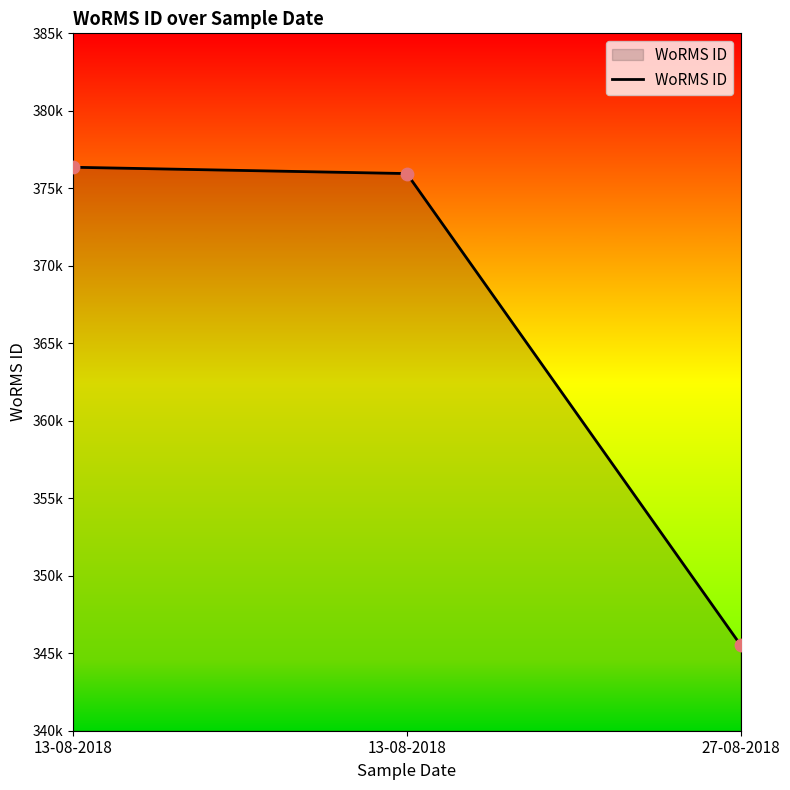

What is the change in value from 13-08-2018 to 27-08-2018?

-30423